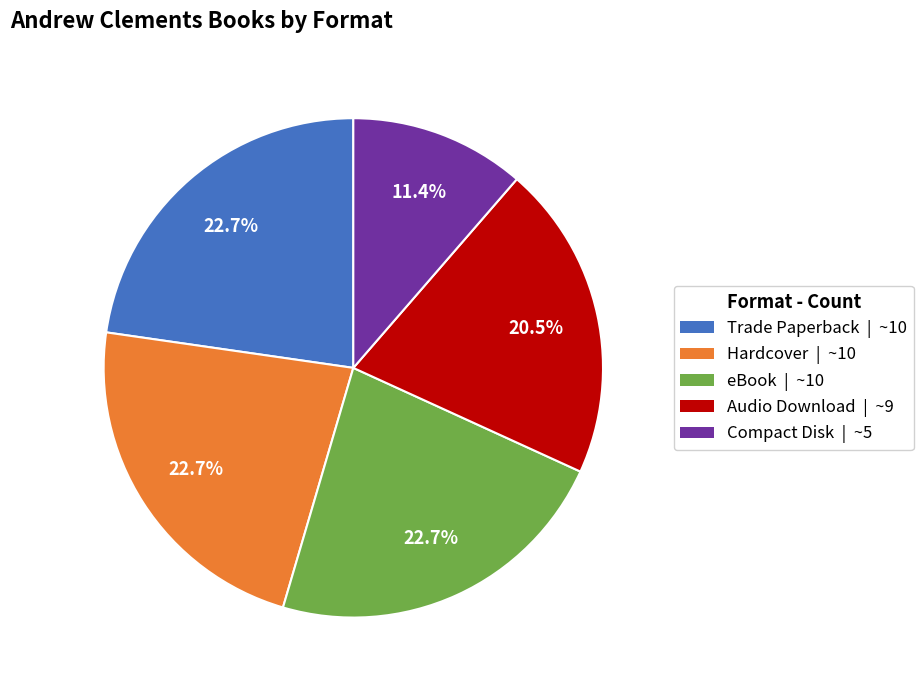

To the nearest percent, what is the difference between the largest and smallest slice percentages?

11%